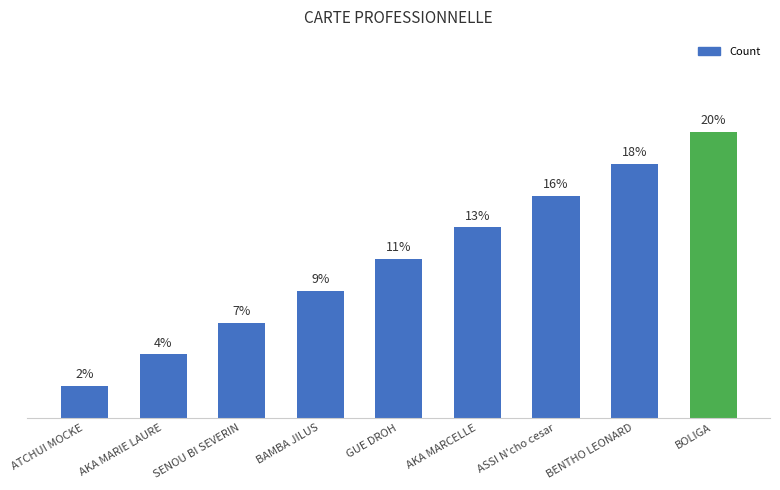

Are the bars horizontal?

No